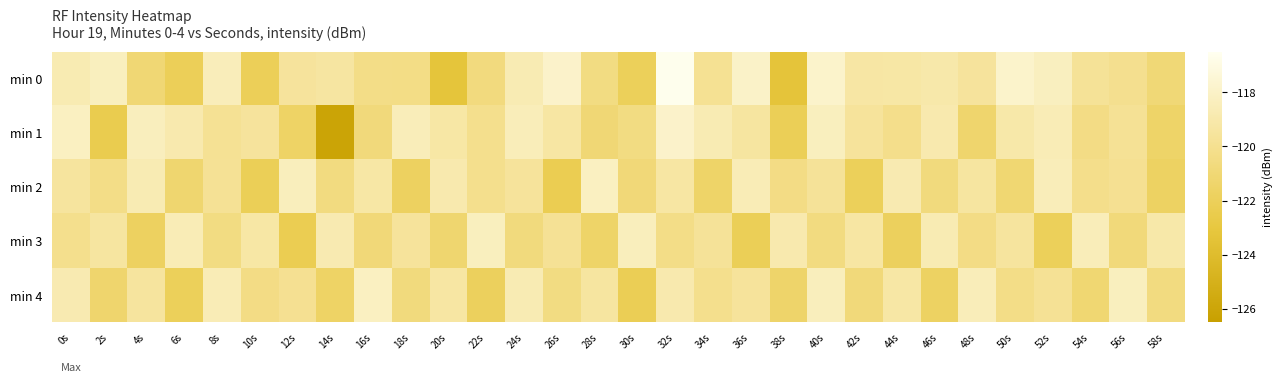

Which label corresponds to the largest value in the chart?

32s